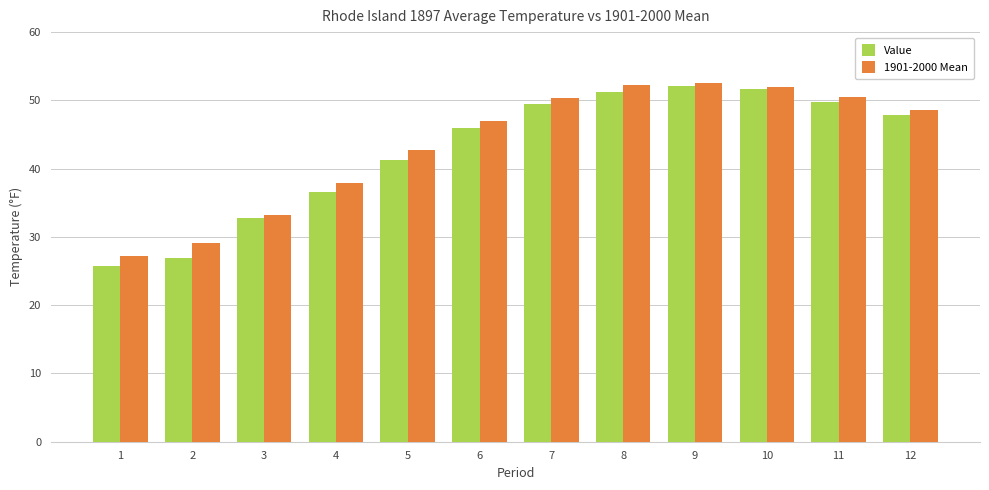

At which category does the chart reach its minimum across all series?

1